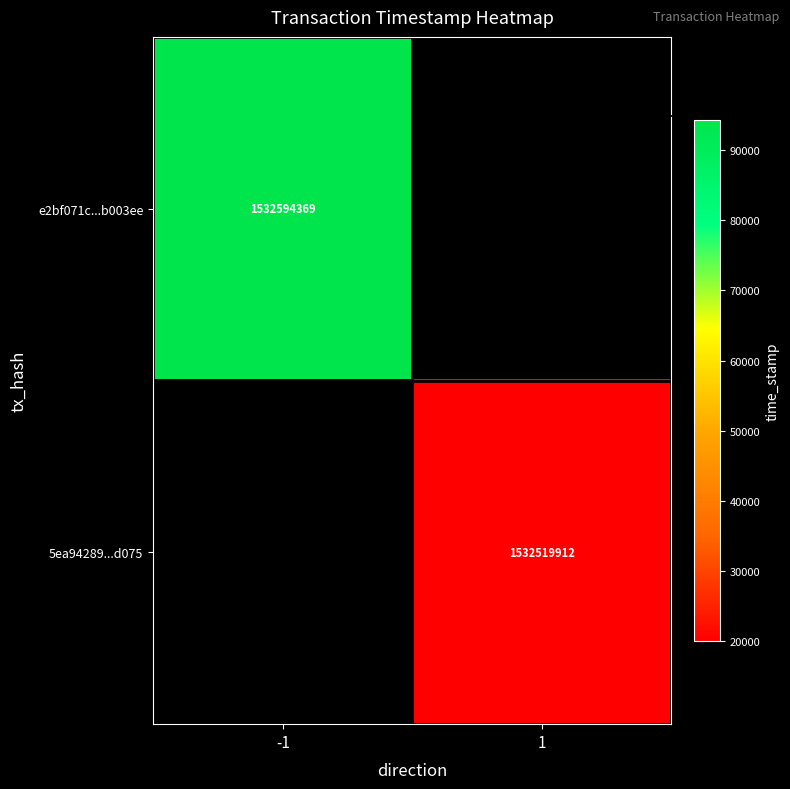

What is the smallest value displayed?

1532519912.0